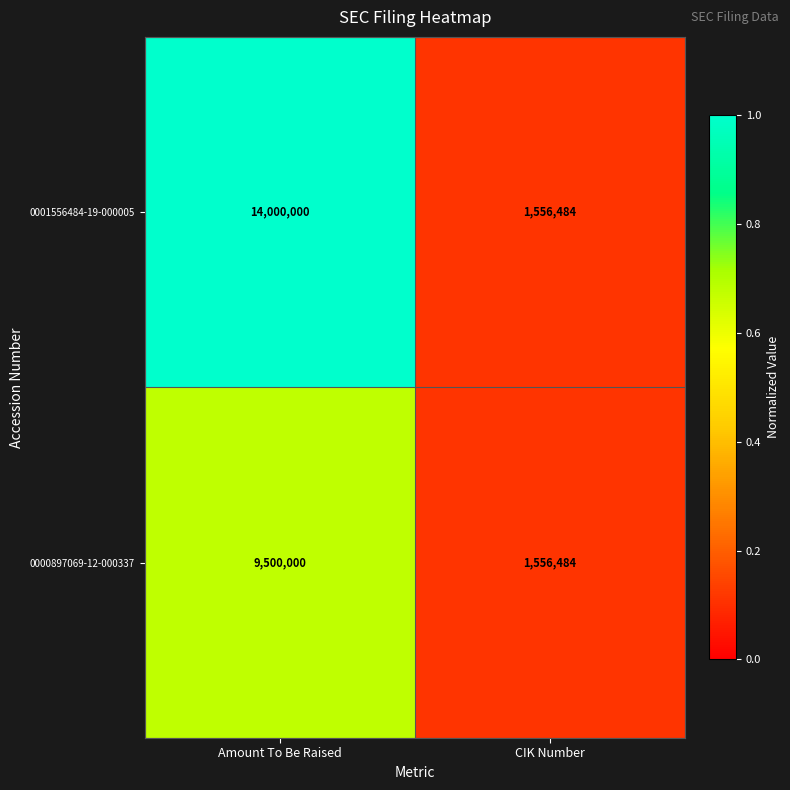

Rank the series by their maximum value, from highest to lowest.

0001556484-19-000005, 0000897069-12-000337